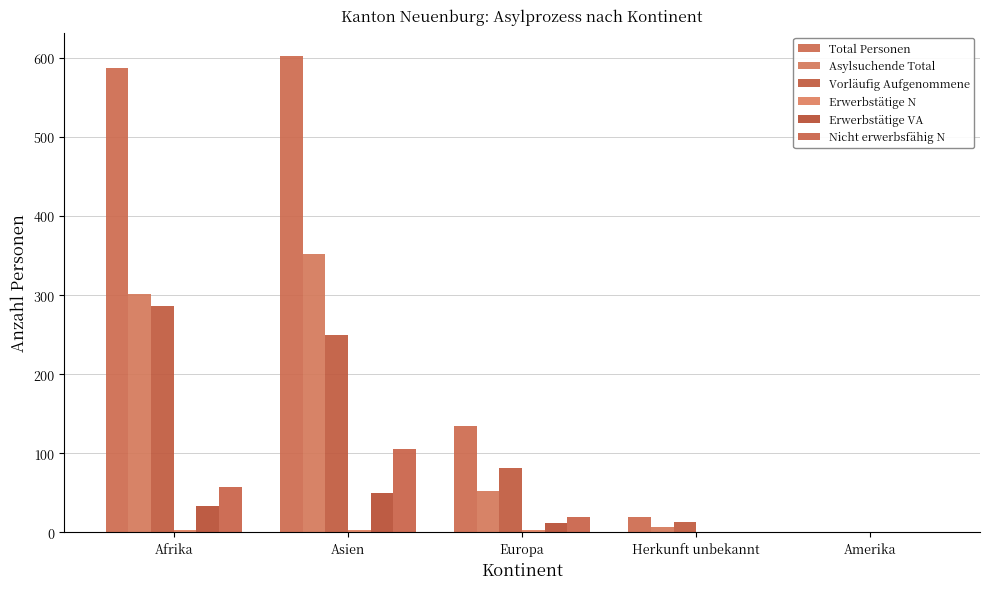

How many groups of bars are there?

5